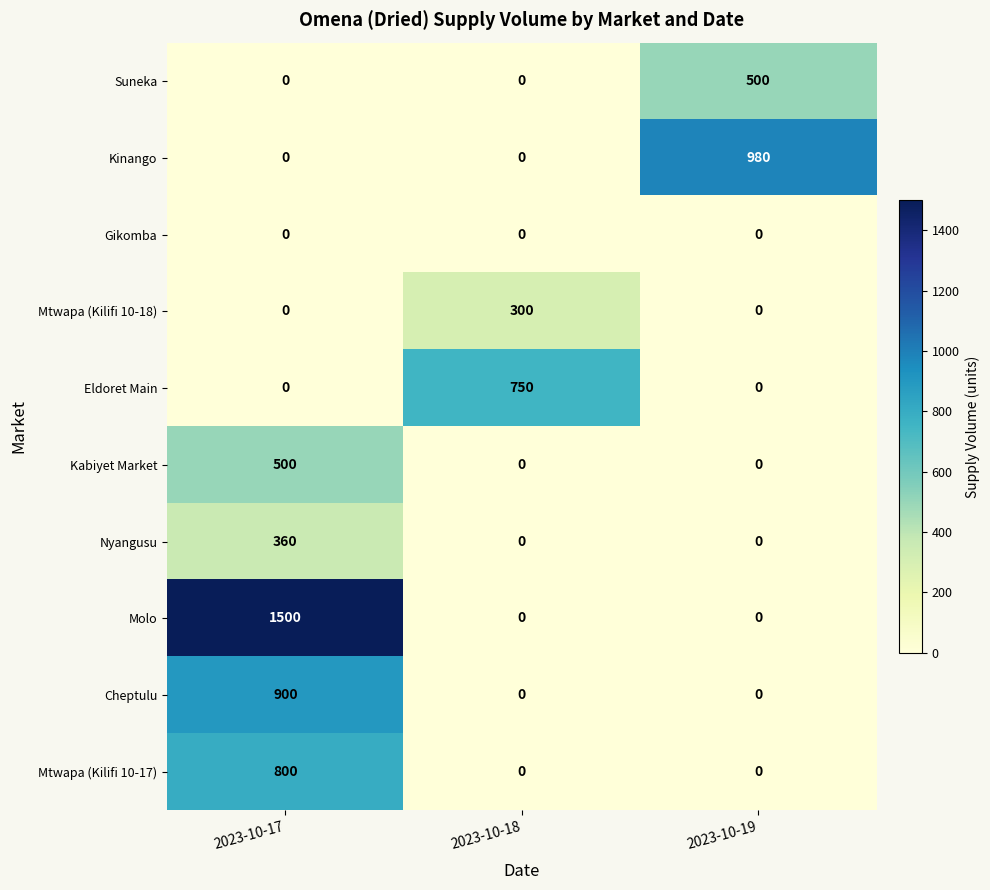

What is the total value across all series at 2023-10-17?

4060